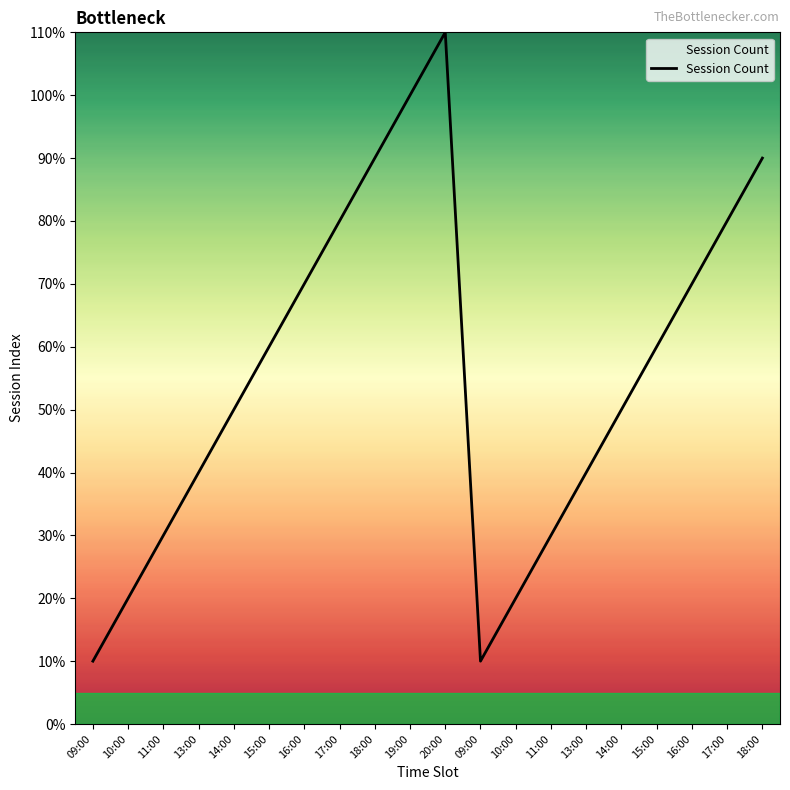

Is this an area chart (filled region under the line)?

Yes